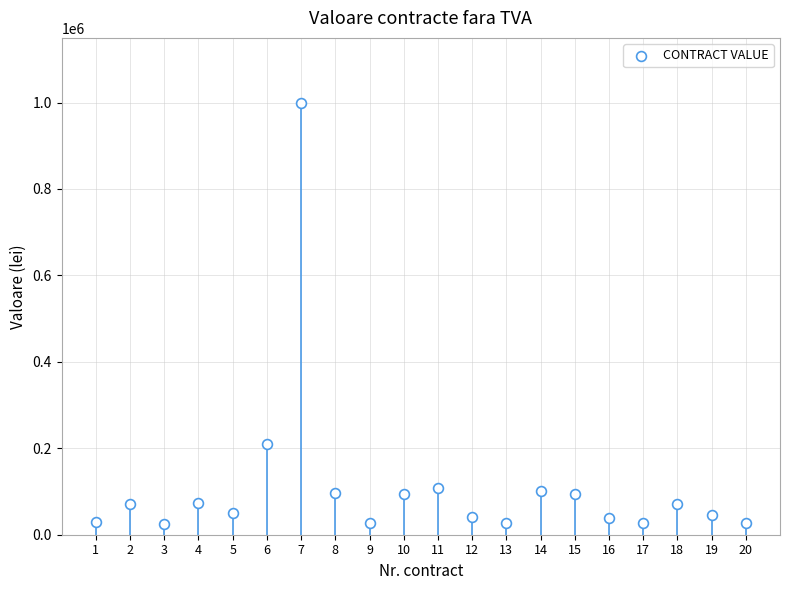

What Y value in the scatter plot is closest to 512726?

210000